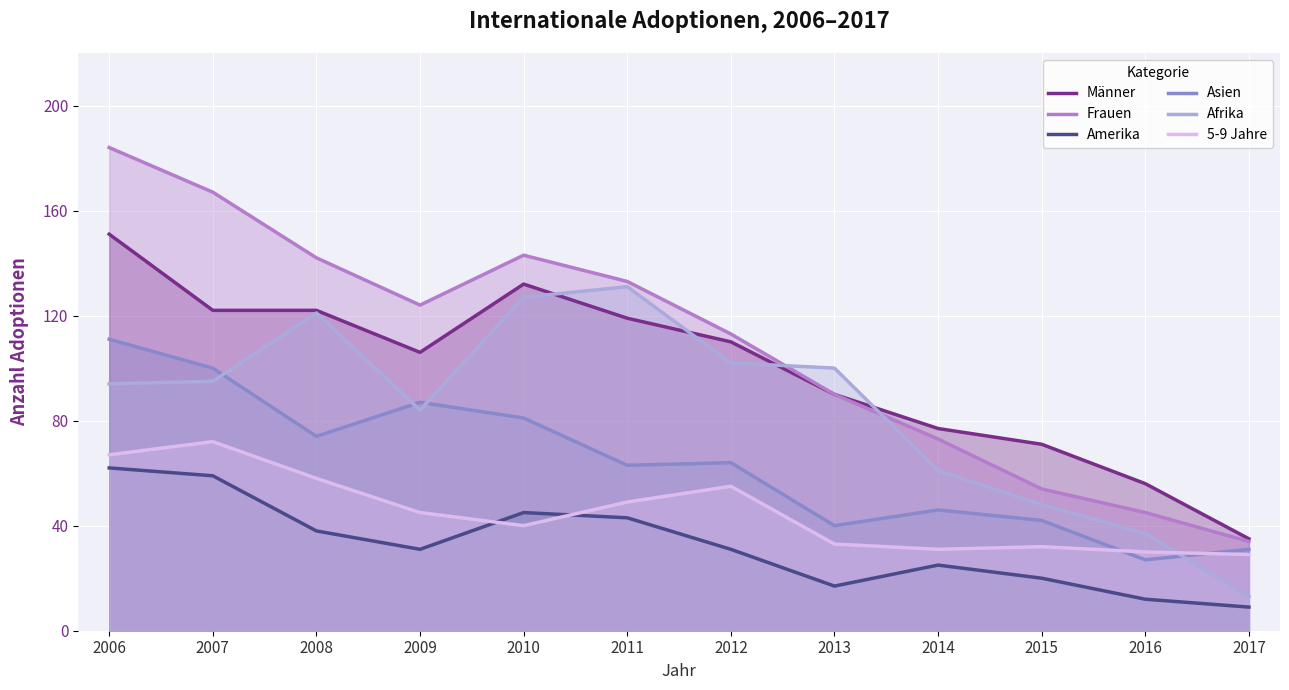

What is the difference between the highest and lowest values at 2008?

104